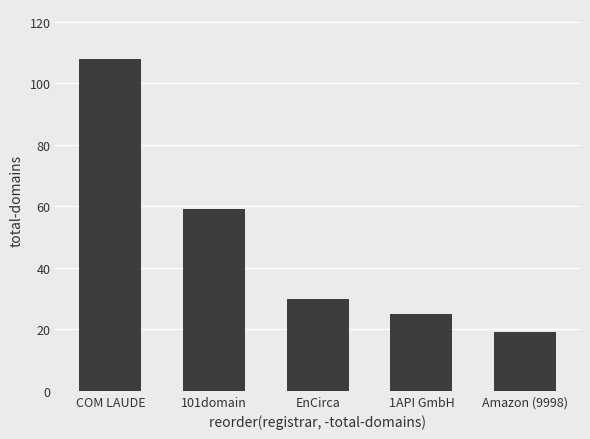

The chart shows a value of 165 at COM LAUDE. True or false?

False